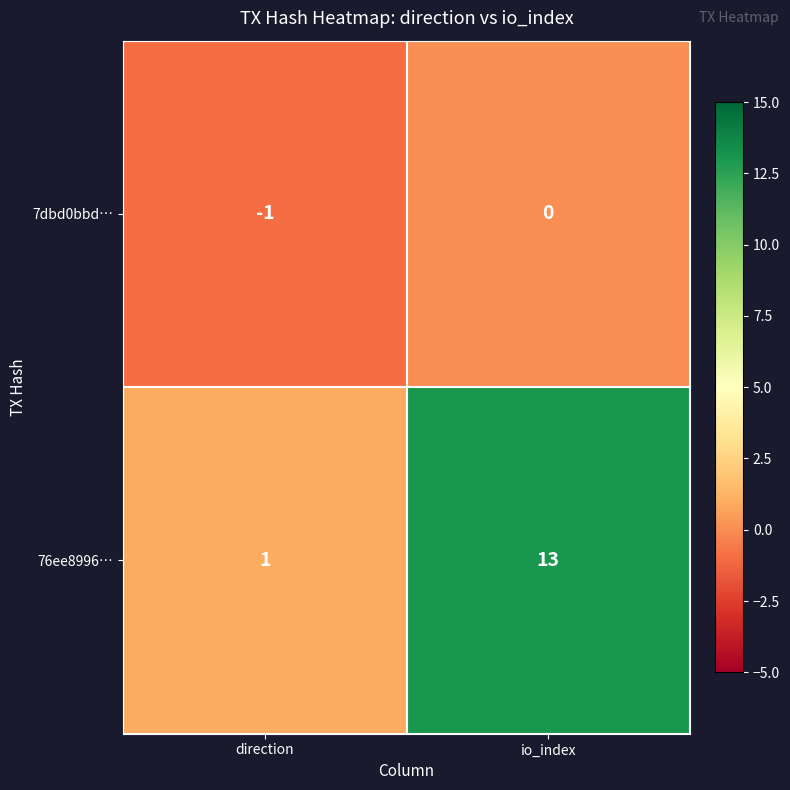

Count the number of data series in this chart.

2